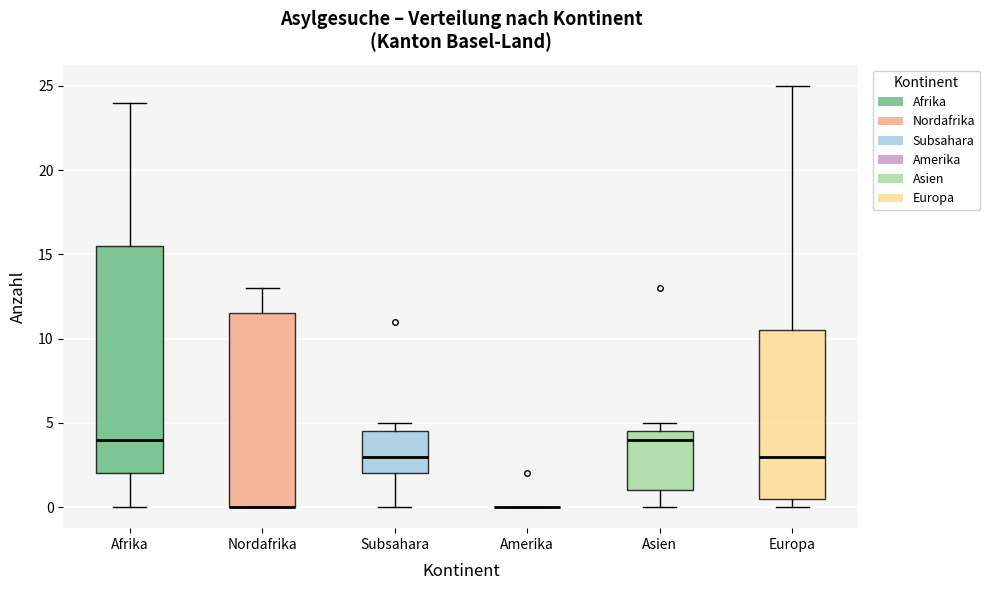

Reading left to right, transcribe this box plot: for each box, give where its median line is, the range the box spans, and where its two whiskers end, as read against the y-axis. The values are not printed on the chart, so give them approximately, as read against the axis.

Afrika: median 4.0, box 2.0 to 15.5, whiskers 0.0 to 24.0
Nordafrika: median 0.0 (drawn on the box's lower edge), box 0.0 to 11.5, whiskers 0.0 to 13.0
Subsahara: median 3.0, box 2.0 to 4.5, whiskers 0.0 to 5.0
Amerika: box collapsed to a line at 0.0, whiskers 0.0 to 0.0
Asien: median 4.0, box 1.0 to 4.5, whiskers 0.0 to 5.0
Europa: median 3.0, box 0.5 to 10.5, whiskers 0.0 to 25.0